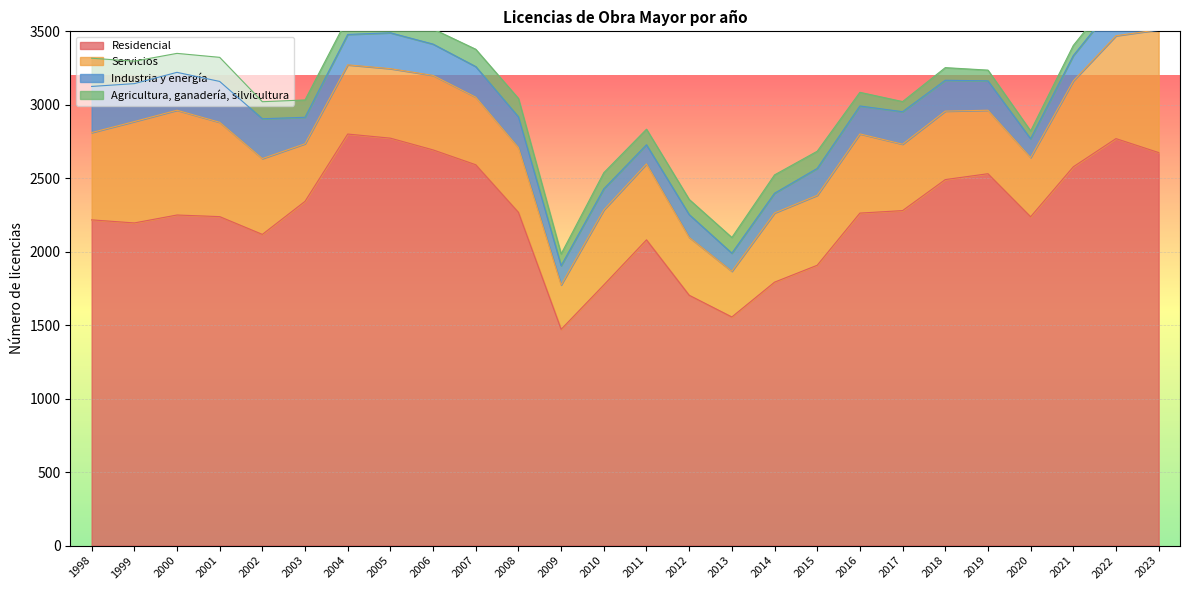

Reading left to right, what are all the values shown in this chart?

Residencial: 1998=2217	1999=2196	2000=2250	2001=2239	2002=2118	2003=2343	2004=2801	2005=2773	2006=2693	2007=2592	2008=2268	2009=1472	2010=1774	2011=2081	2012=1704	2013=1556	2014=1793	2015=1908	2016=2263	2017=2280	2018=2491	2019=2531	2020=2238	2021=2578	2022=2770	2023=2675
Servicios: 1998=594	1999=690	2000=713	2001=642	2002=516	2003=392	2004=471	2005=473	2006=507	2007=460	2008=441	2009=302	2010=511	2011=517	2012=394	2013=311	2014=471	2015=476	2016=539	2017=452	2018=466	2019=432	2020=403	2021=585	2022=700	2023=836
Industria y energía: 1998=314	1999=258	2000=258	2001=278	2002=271	2003=180	2004=207	2005=244	2006=213	2007=208	2008=209	2009=131	2010=143	2011=130	2012=155	2013=123	2014=134	2015=183	2016=190	2017=221	2018=210	2019=200	2020=128	2021=172	2022=225	2023=249
Agricultura, ganadería, silvicultura: 1998=192	1999=153	2000=129	2001=164	2002=116	2003=118	2004=113	2005=105	2006=103	2007=118	2008=125	2009=80	2010=110	2011=106	2012=103	2013=107	2014=125	2015=117	2016=93	2017=69	2018=86	2019=73	2020=53	2021=69	2022=70	2023=59